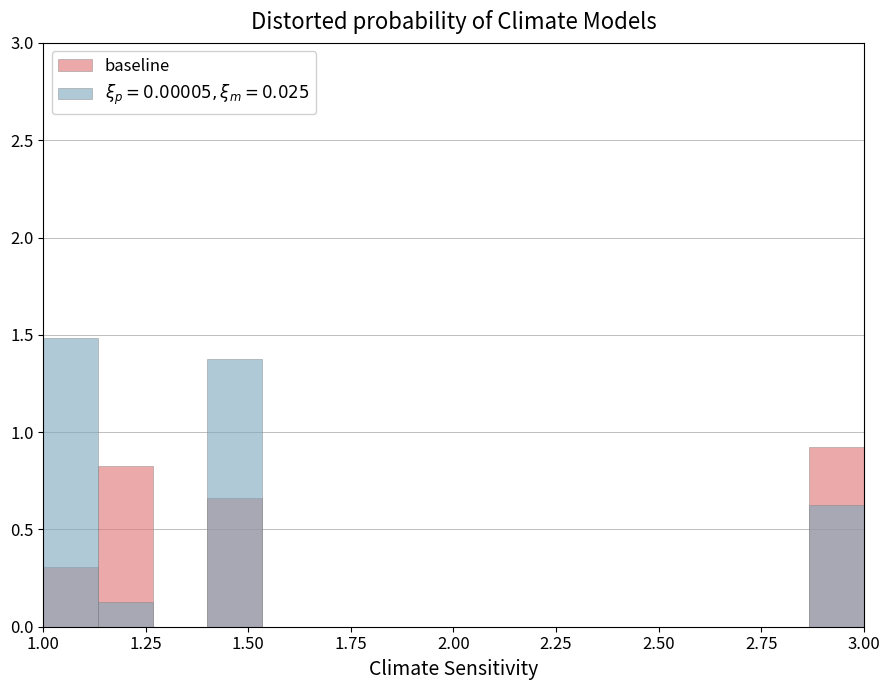

How many values exceed 0?

4